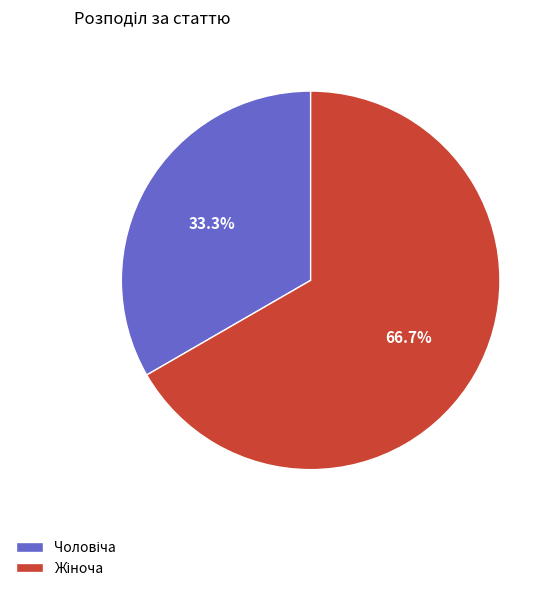

Is there a majority slice in this chart?

Yes